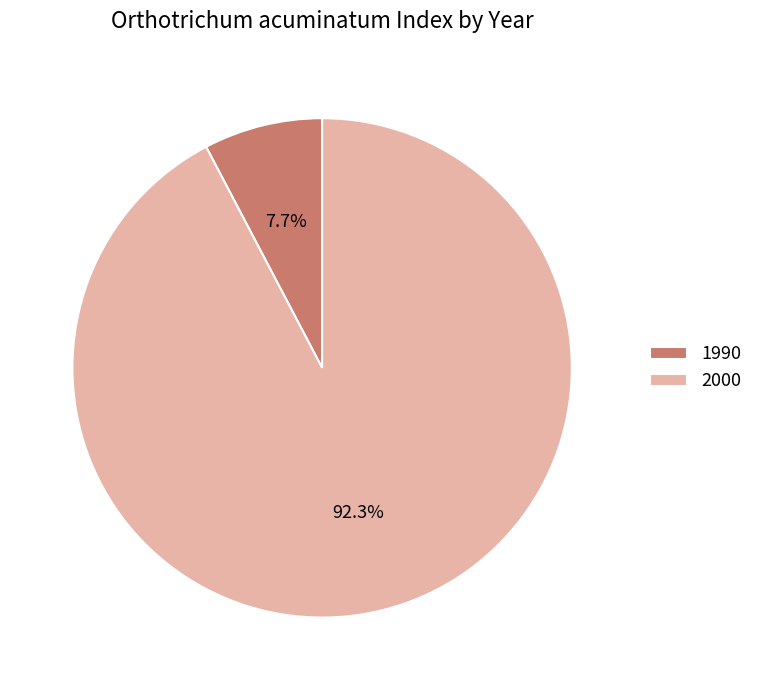

Count the number of slices in the pie.

2